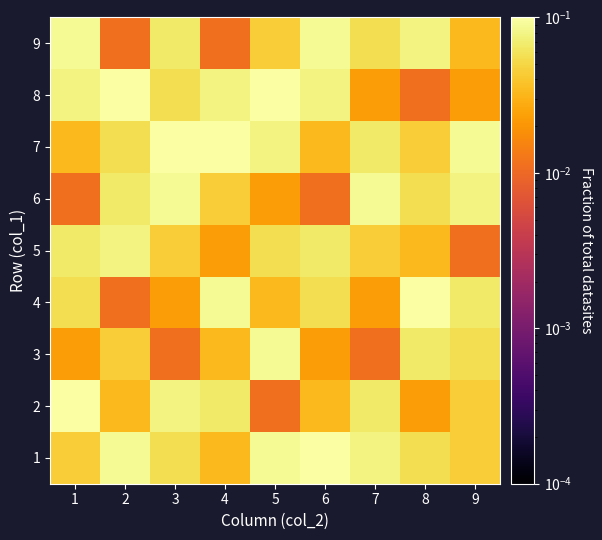

Reading left to right, what are all the values shown in this chart?

1: 1=0.0	2=0.1	3=0.1	4=0.0	5=0.1	6=0.1	7=0.1	8=0.1	9=0.0
2: 1=0.1	2=0.0	3=0.1	4=0.1	5=0.0	6=0.0	7=0.1	8=0.0	9=0.0
3: 1=0.0	2=0.0	3=0.0	4=0.0	5=0.1	6=0.0	7=0.0	8=0.1	9=0.1
4: 1=0.1	2=0.0	3=0.0	4=0.1	5=0.0	6=0.1	7=0.0	8=0.1	9=0.1
5: 1=0.1	2=0.1	3=0.0	4=0.0	5=0.1	6=0.1	7=0.0	8=0.0	9=0.0
6: 1=0.0	2=0.1	3=0.1	4=0.0	5=0.0	6=0.0	7=0.1	8=0.1	9=0.1
7: 1=0.0	2=0.1	3=0.1	4=0.1	5=0.1	6=0.0	7=0.1	8=0.0	9=0.1
8: 1=0.1	2=0.1	3=0.1	4=0.1	5=0.1	6=0.1	7=0.0	8=0.0	9=0.0
9: 1=0.1	2=0.0	3=0.1	4=0.0	5=0.0	6=0.1	7=0.1	8=0.1	9=0.0